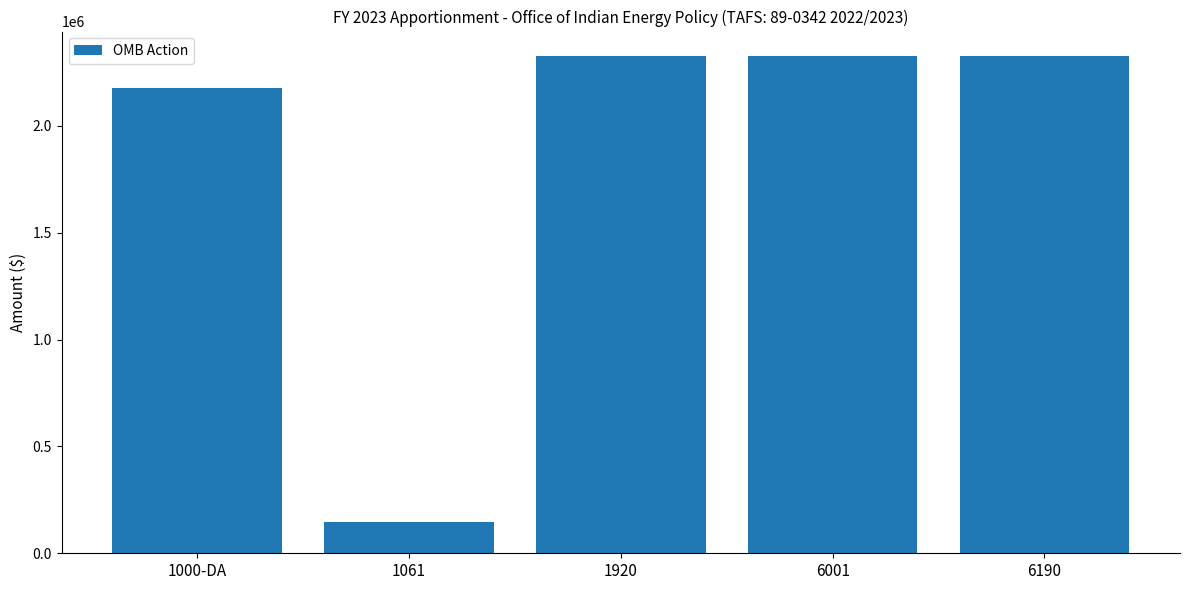

What is the label of the 4th bar from the left?

6001